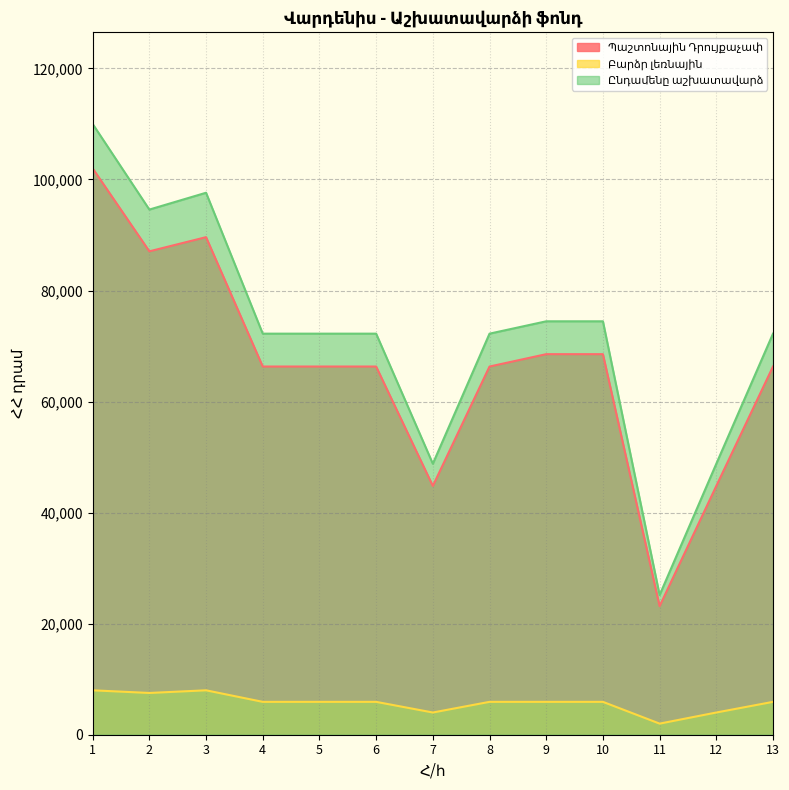

True or false: Ընդամենը աշխատավարձ and Պաշտոնային Դրույքաչափ intersect in this chart.

False